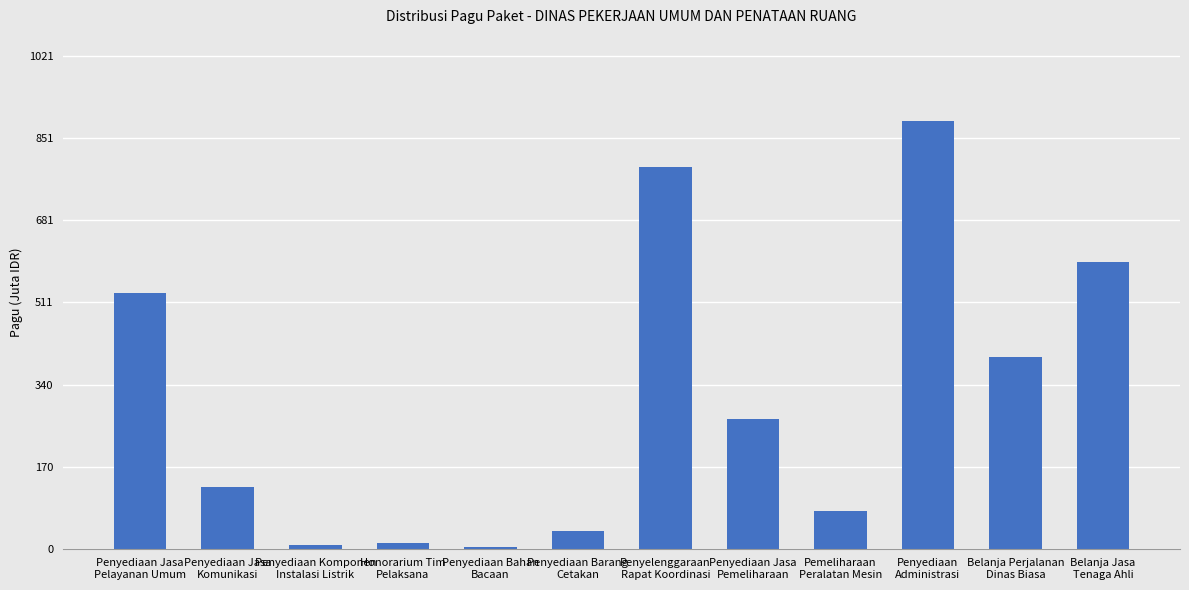

How many series are shown in this chart?

1